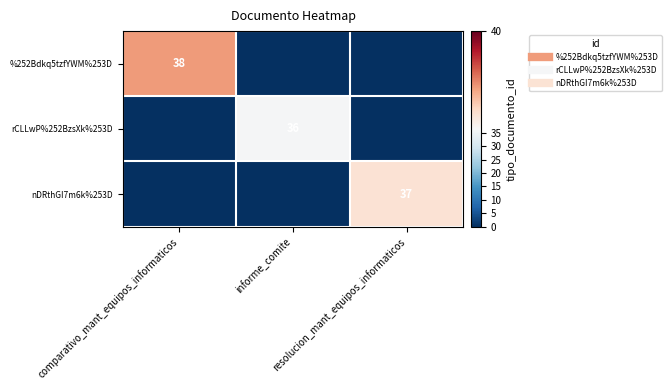

How many categories are shown in the chart?

3